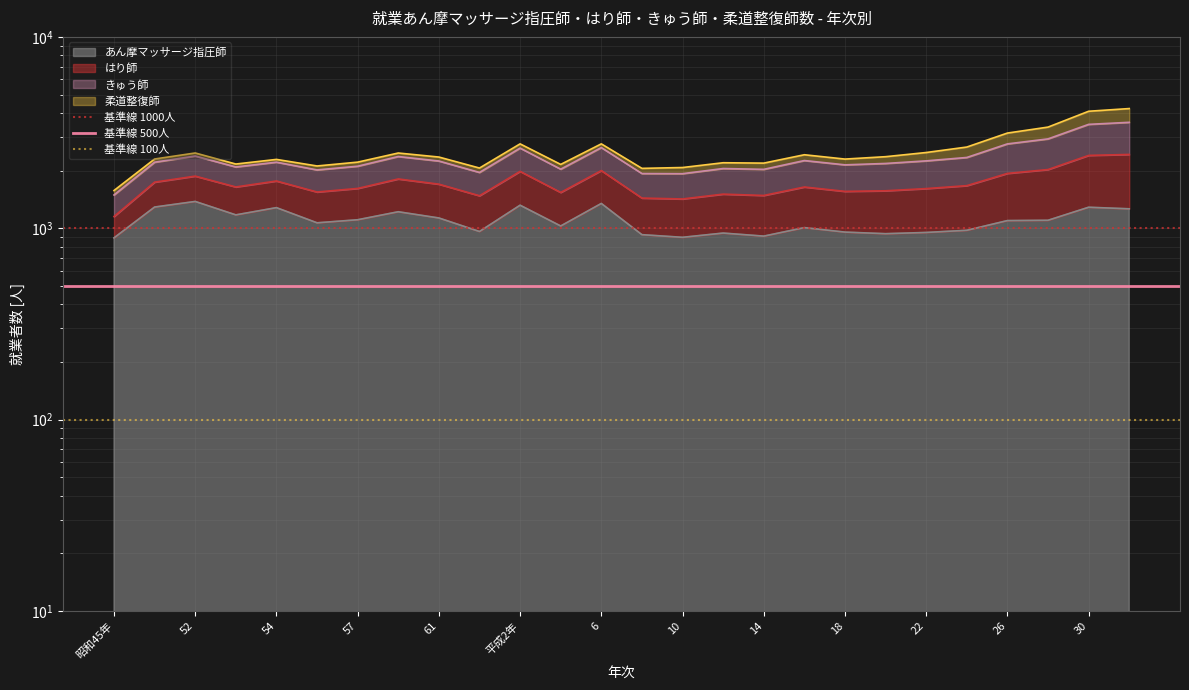

What is the highest value of the 基準線 500人 series?

500